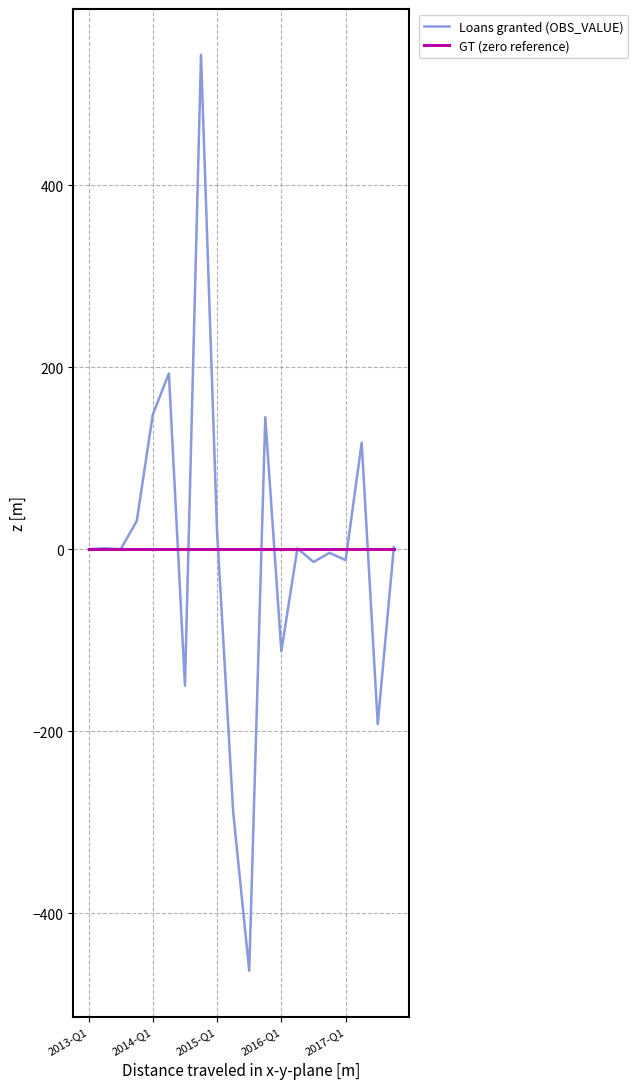

Rank the series by their maximum value, from lowest to highest.

GT (zero reference), Loans granted (OBS_VALUE)